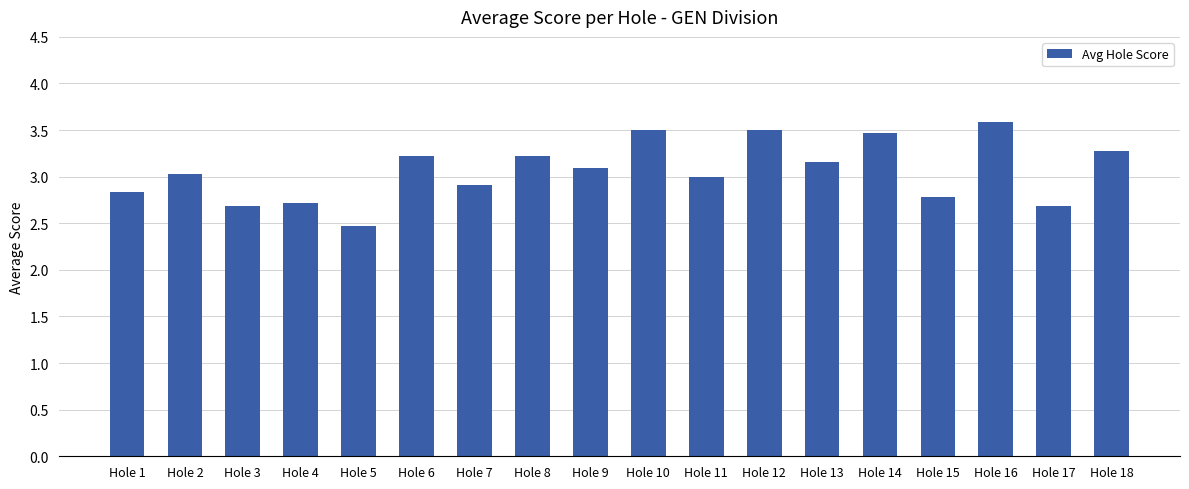

Reading right to left, what are all the values shown in this chart?

Hole 18=3.3	Hole 17=2.7	Hole 16=3.6	Hole 15=2.8	Hole 14=3.5	Hole 13=3.2	Hole 12=3.5	Hole 11=3.0	Hole 10=3.5	Hole 9=3.1	Hole 8=3.2	Hole 7=2.9	Hole 6=3.2	Hole 5=2.5	Hole 4=2.7	Hole 3=2.7	Hole 2=3.0	Hole 1=2.8